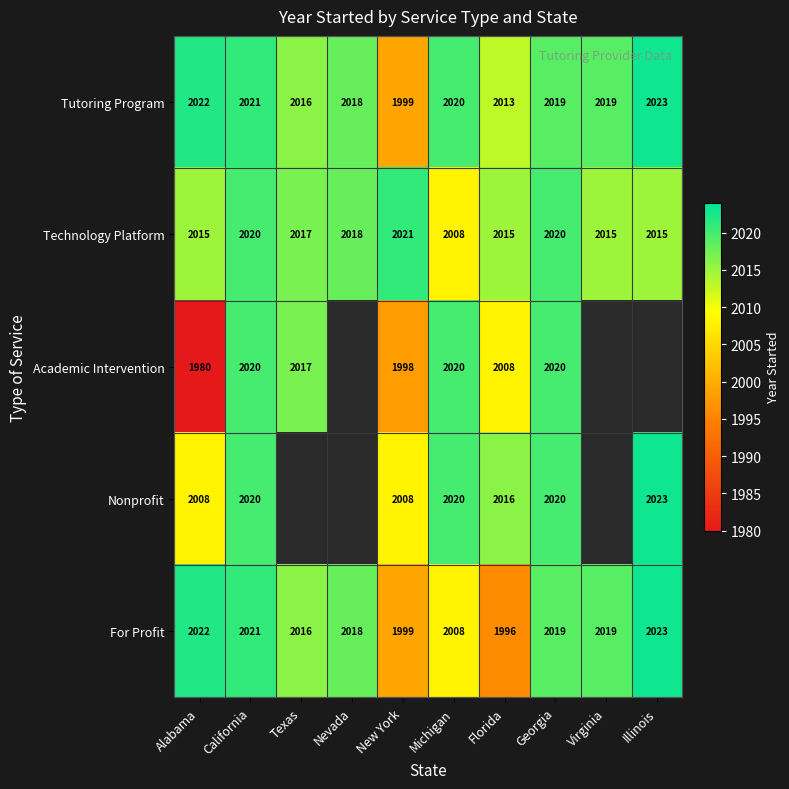

The value of Technology Platform at New York is 2021. True or false?

True